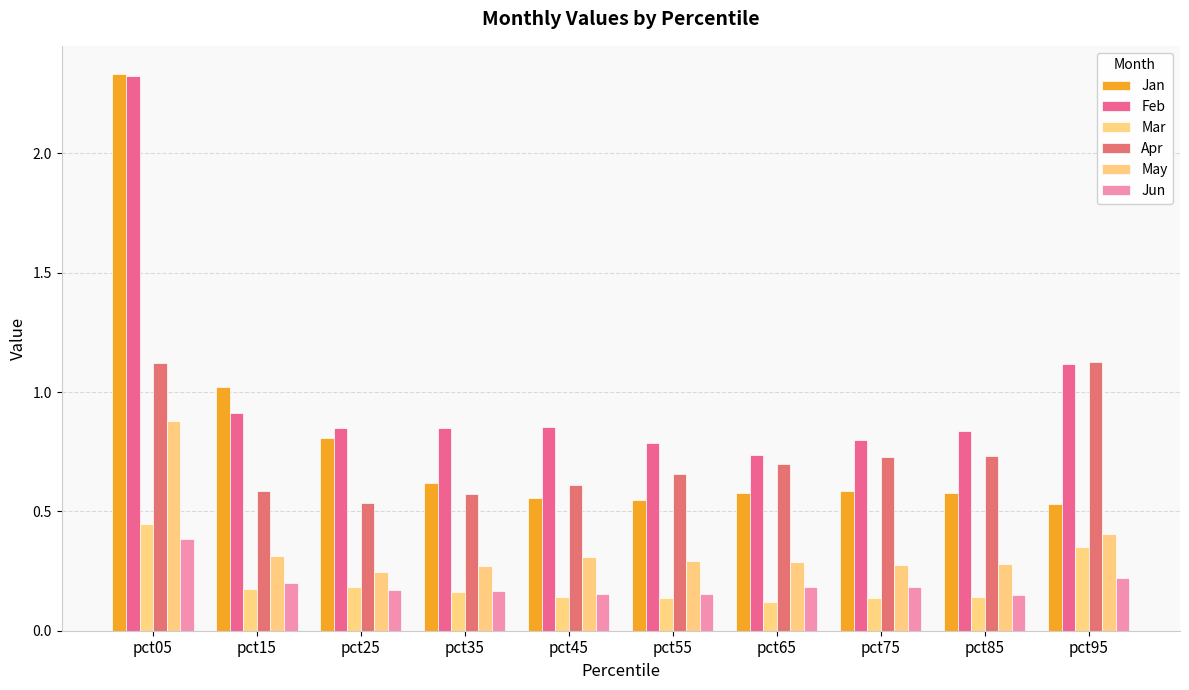

What is the difference between the second highest and minimum values in the Jan series?

0.5